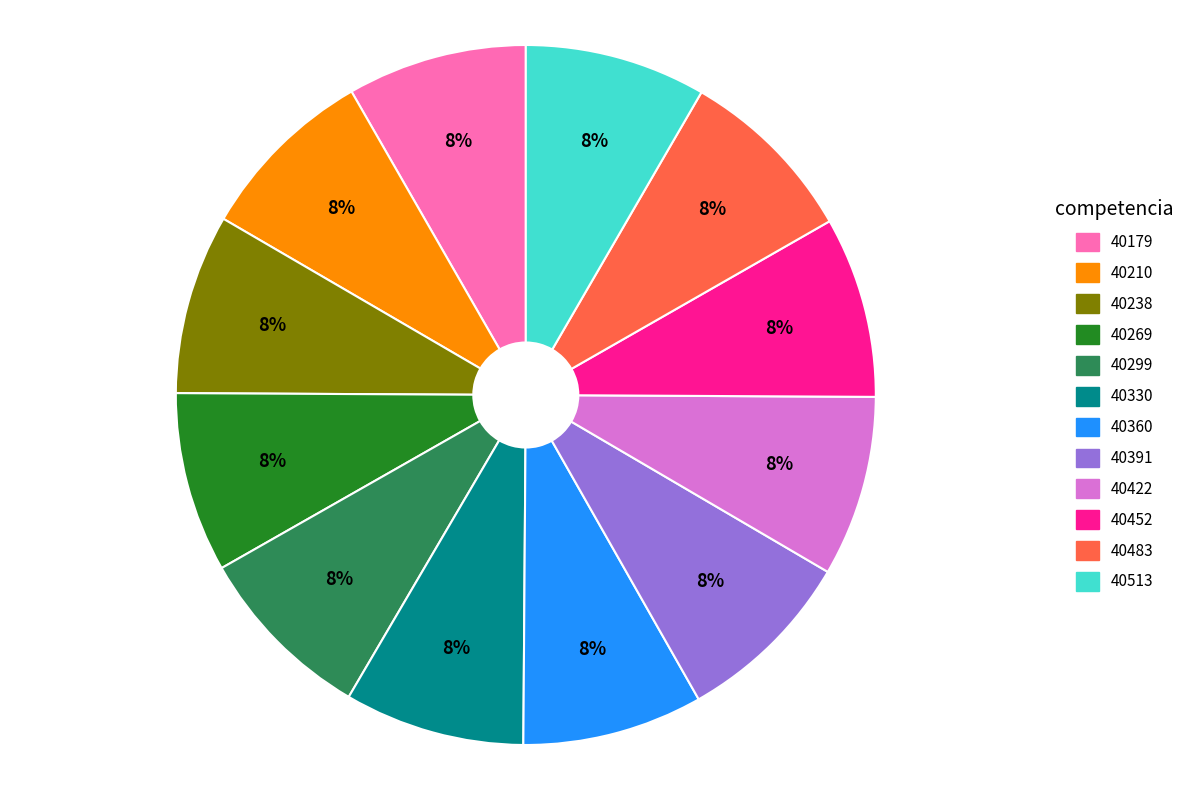

True or false: 40299 accounts for 22% of the total.

False